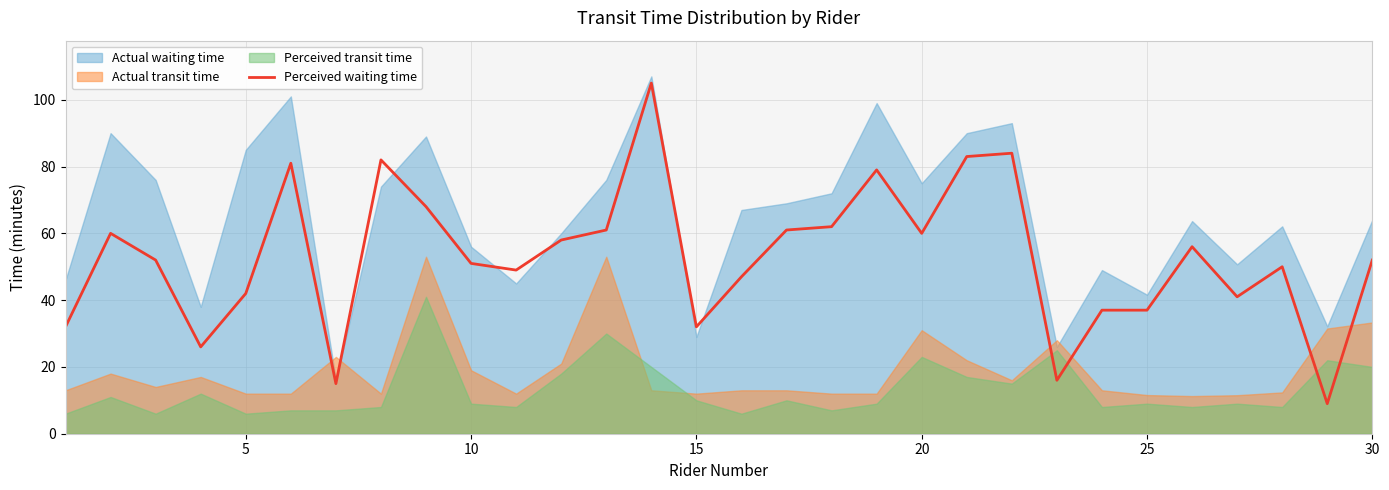

What is the highest value of the Perceived waiting time series?

105